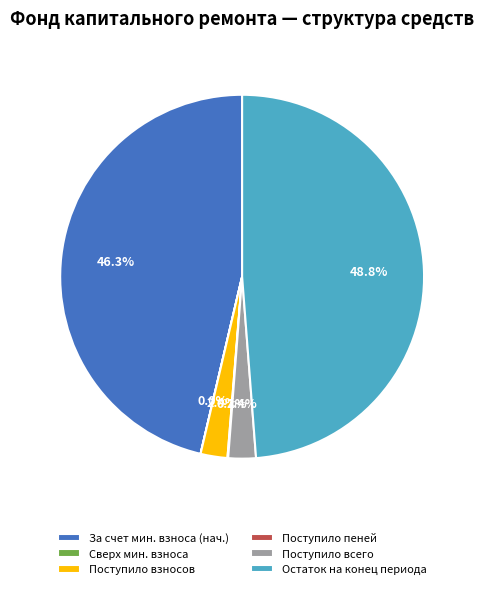

Do Остаток на конец периода and За счет мин. взноса (нач.) together represent more than half of the pie?

Yes